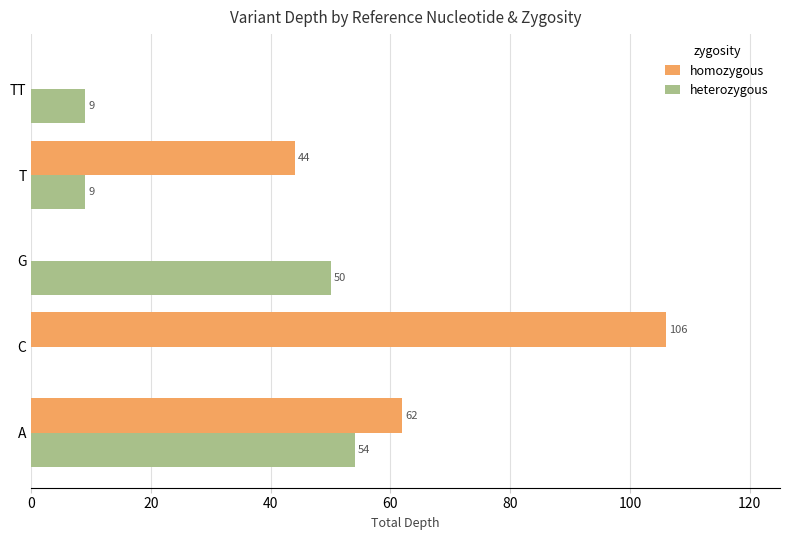

At which category does the chart reach its peak across all series?

C